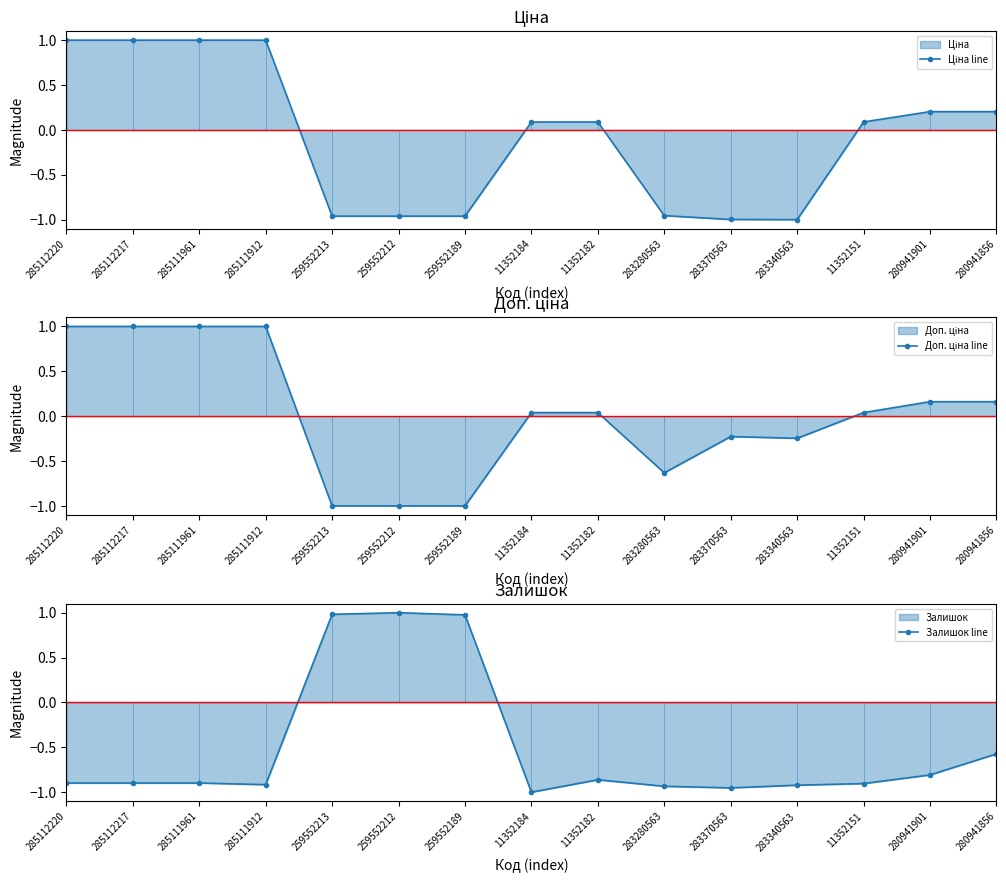

At which category does the chart reach its minimum across all series?

283340563